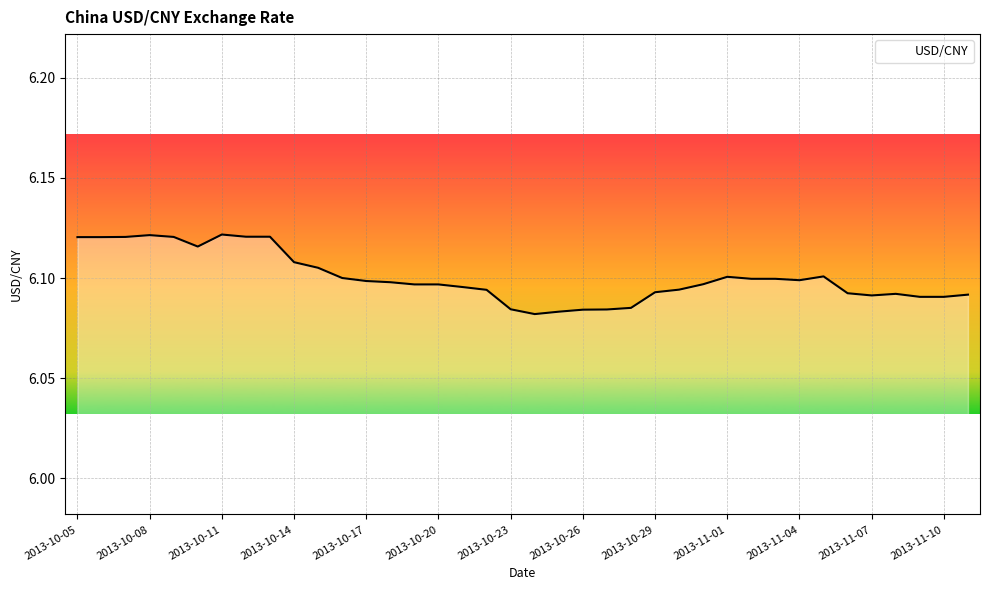

Rank the categories by value from highest to lowest.

2013-10-11, 2013-10-08, 2013-10-12, 2013-10-13, 2013-10-07, 2013-10-09, 2013-10-05, 2013-10-06, 2013-10-10, 2013-10-14, 2013-10-15, 2013-11-05, 2013-11-01, 2013-10-16, 2013-11-02, 2013-11-03, 2013-11-04, 2013-10-17, 2013-10-18, 2013-10-31, 2013-10-19, 2013-10-20, 2013-10-21, 2013-10-30, 2013-10-22, 2013-10-29, 2013-11-06, 2013-11-08, 2013-11-11, 2013-11-07, 2013-11-09, 2013-11-10, 2013-10-28, 2013-10-23, 2013-10-27, 2013-10-26, 2013-10-25, 2013-10-24